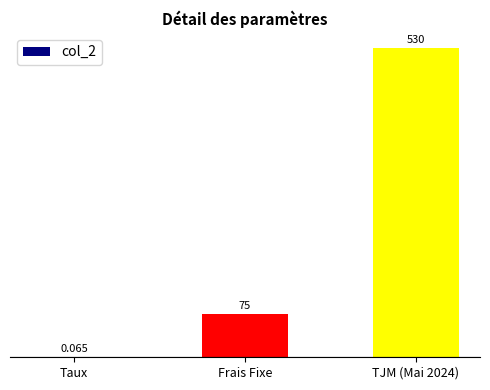

At which label is the value closest to 265?

Frais Fixe